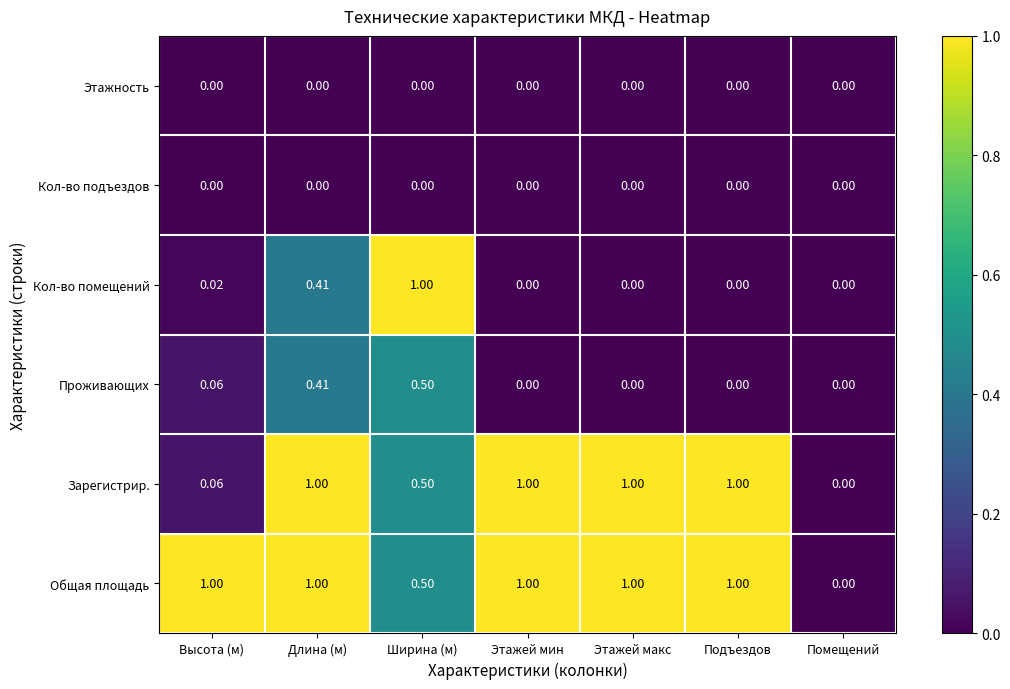

At which category is the sum across all series the highest?

Длина (м)